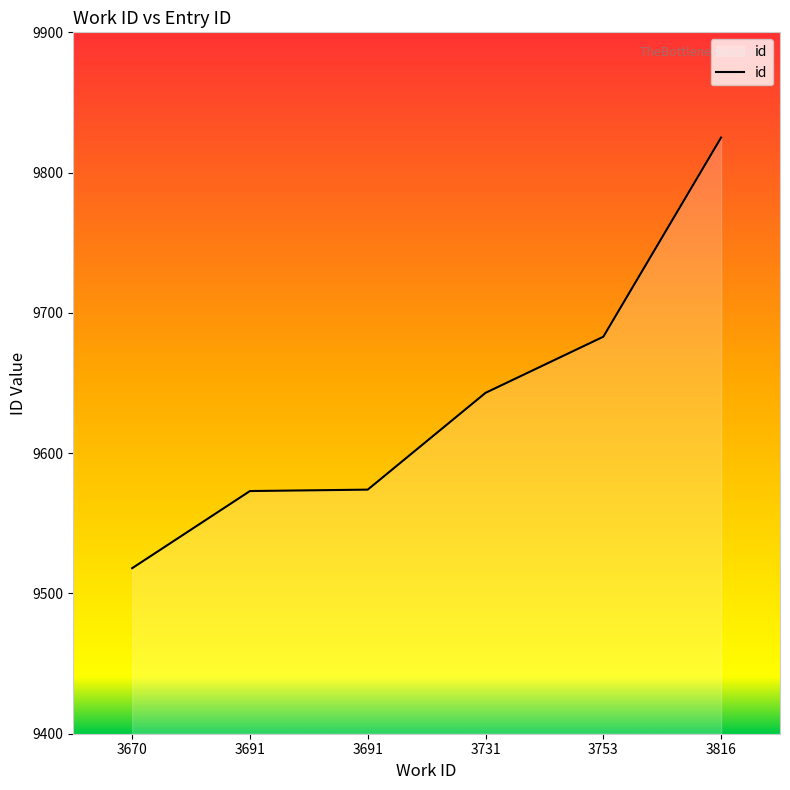

Does the chart have visible grid lines?

No